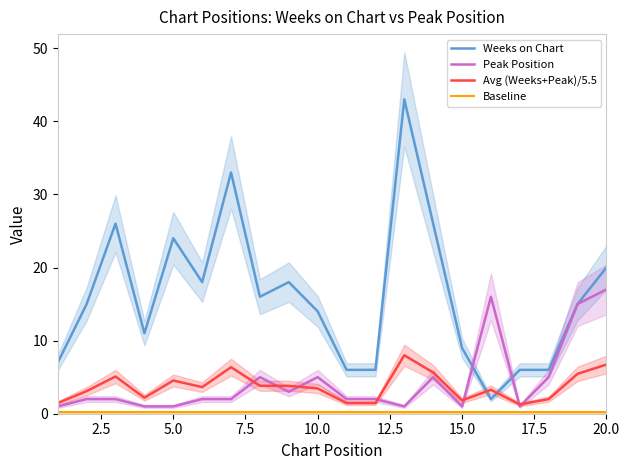

Reading left to right, what are all the values shown in this chart?

Weeks on Chart: 7.0	15.0	26.0	11.0	24.0	18.0	33.0	16.0	18.0	14.0	6.0	6.0	43.0	26.0	9.0	2.0	6.0	6.0	15.0	20.0
Peak Position: 1.0	2.0	2.0	1.0	1.0	2.0	2.0	5.0	3.0	5.0	2.0	2.0	1.0	5.0	1.0	16.0	1.0	5.0	15.0	17.0
Avg (Weeks+Peak)/5.5: 1.5	3.1	5.1	2.2	4.5	3.6	6.4	3.8	3.8	3.5	1.5	1.5	8.0	5.6	1.8	3.3	1.3	2.0	5.5	6.7
Baseline: 0.3	0.3	0.3	0.3	0.3	0.3	0.3	0.3	0.3	0.3	0.3	0.3	0.3	0.3	0.3	0.3	0.3	0.3	0.3	0.3